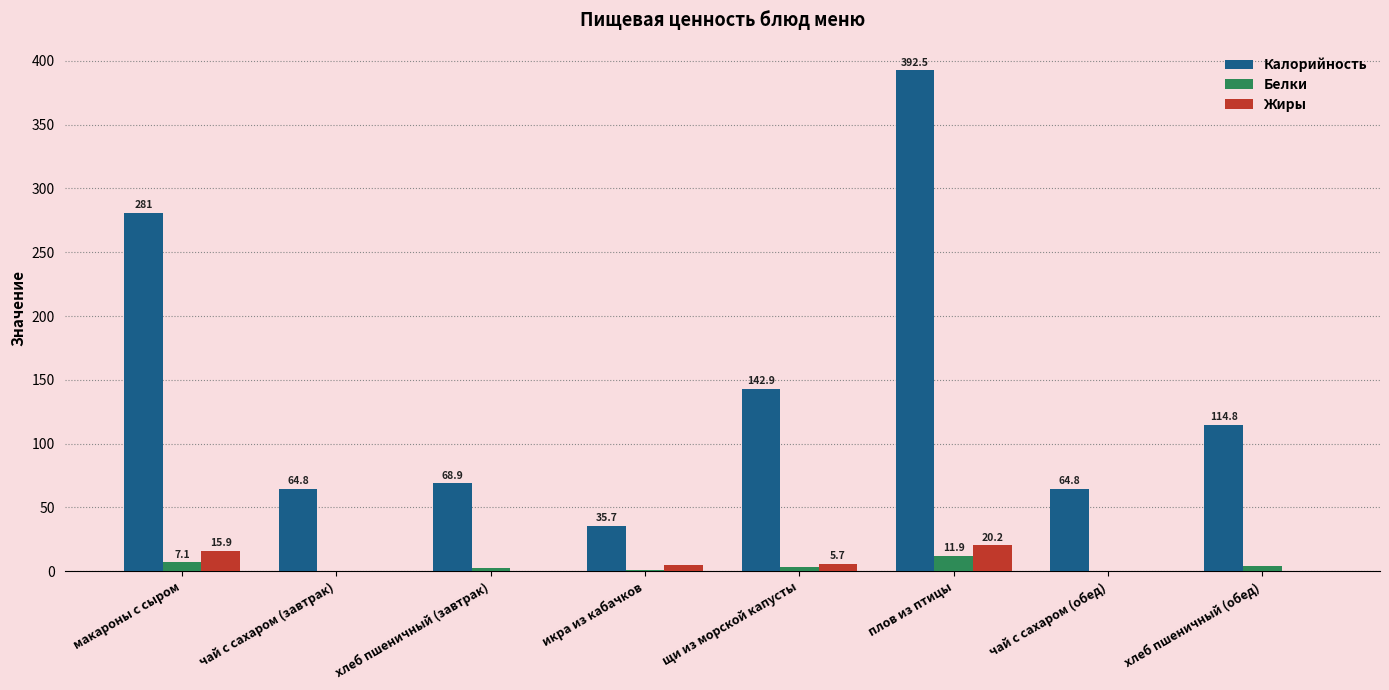

At which label is Жиры closest to 10?

щи из морской капусты